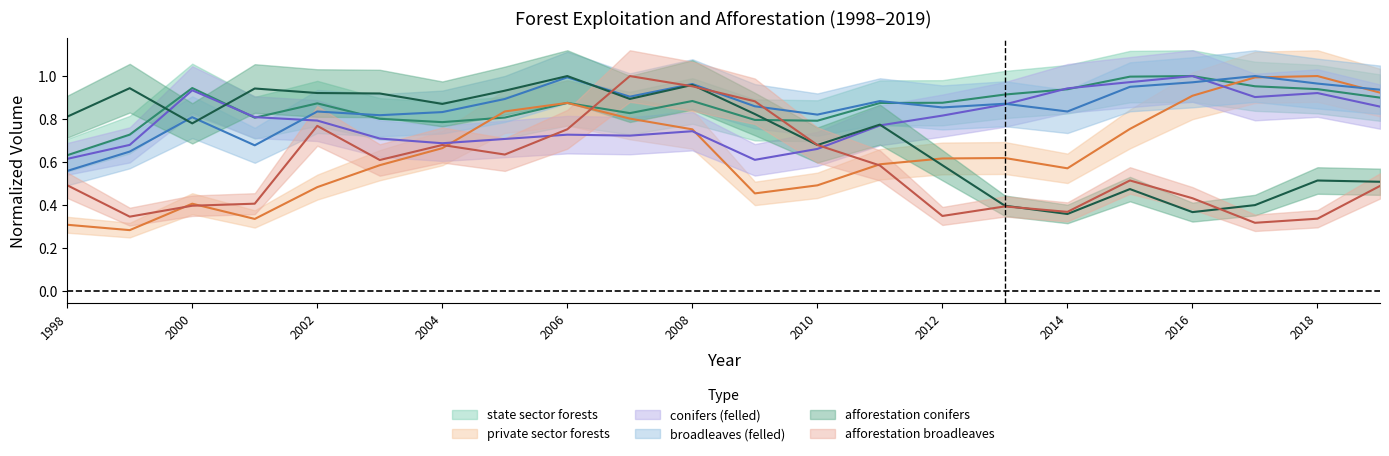

What is the difference between the maximum and minimum values in the private sector forests series?

0.7